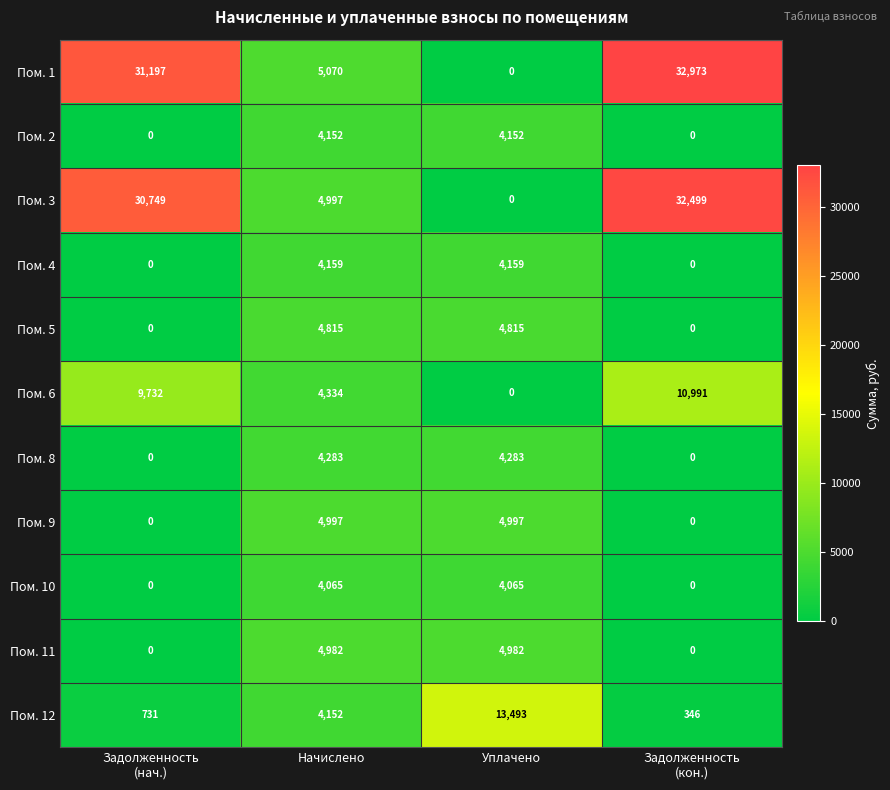

At which category is the sum across all series the highest?

Задолженность
(кон.)